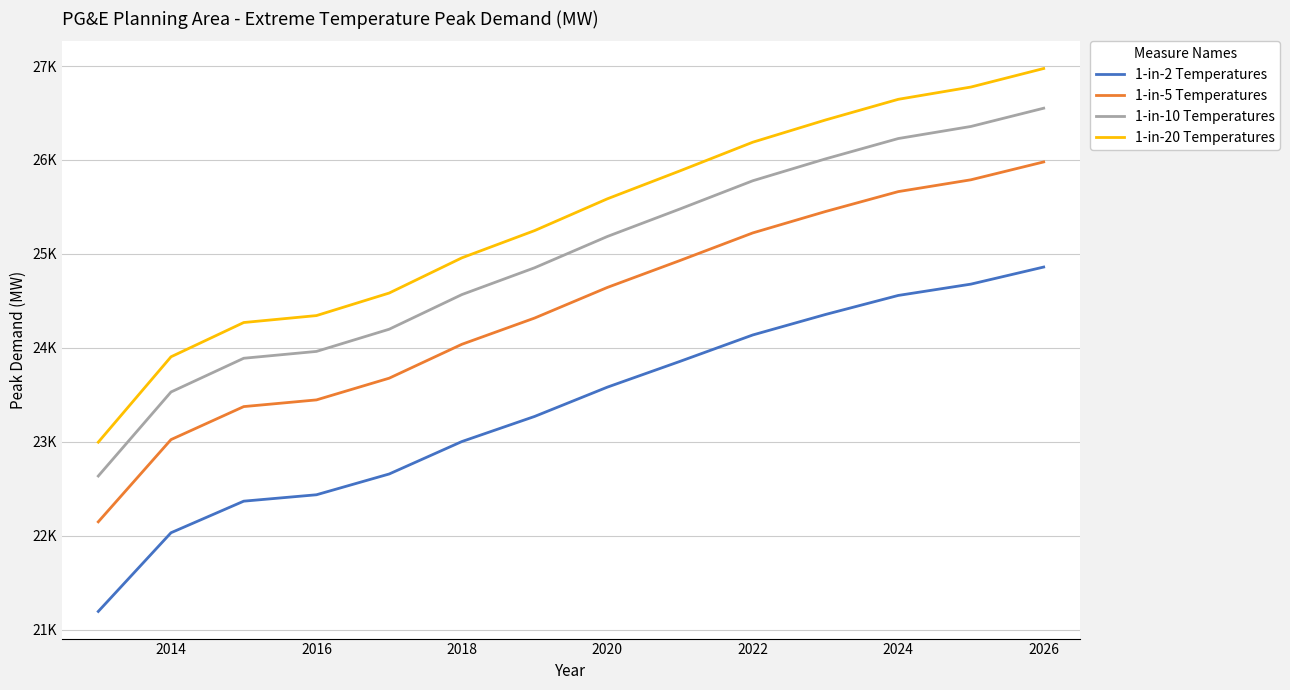

What is the difference between the maximum and minimum values in the 1-in-5 Temperatures series?

3830.5